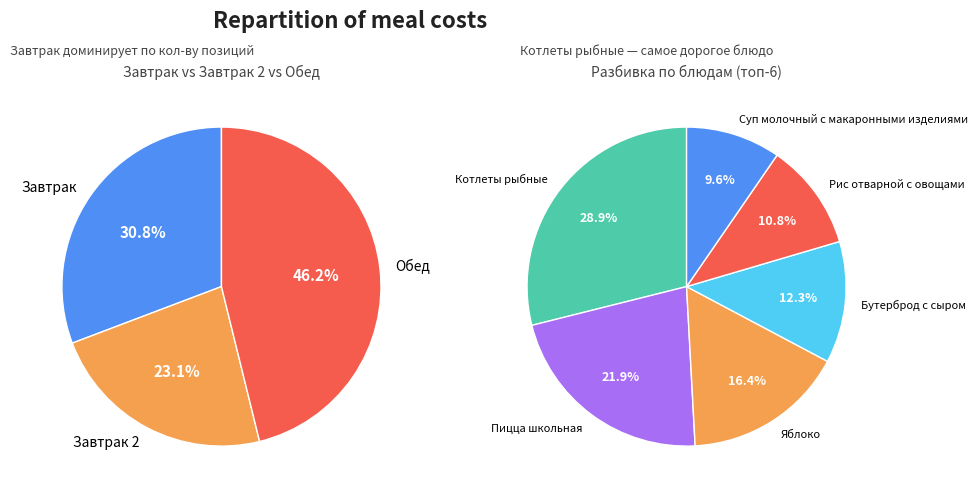

Is there a majority slice in this chart?

No